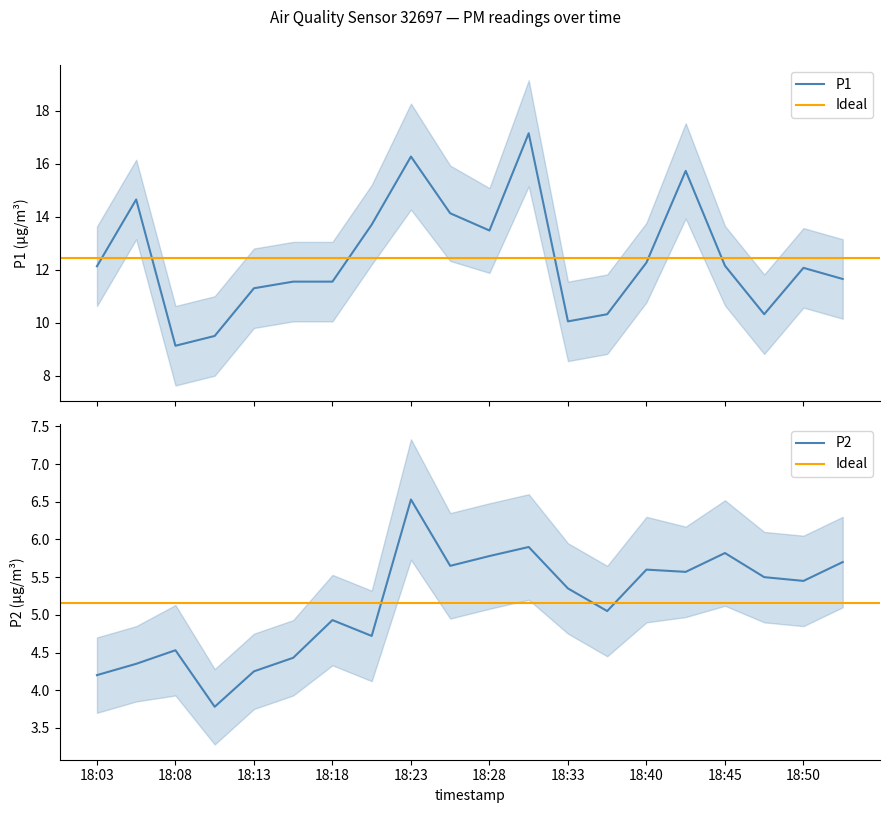

How many data points in P2 are above 5?

12